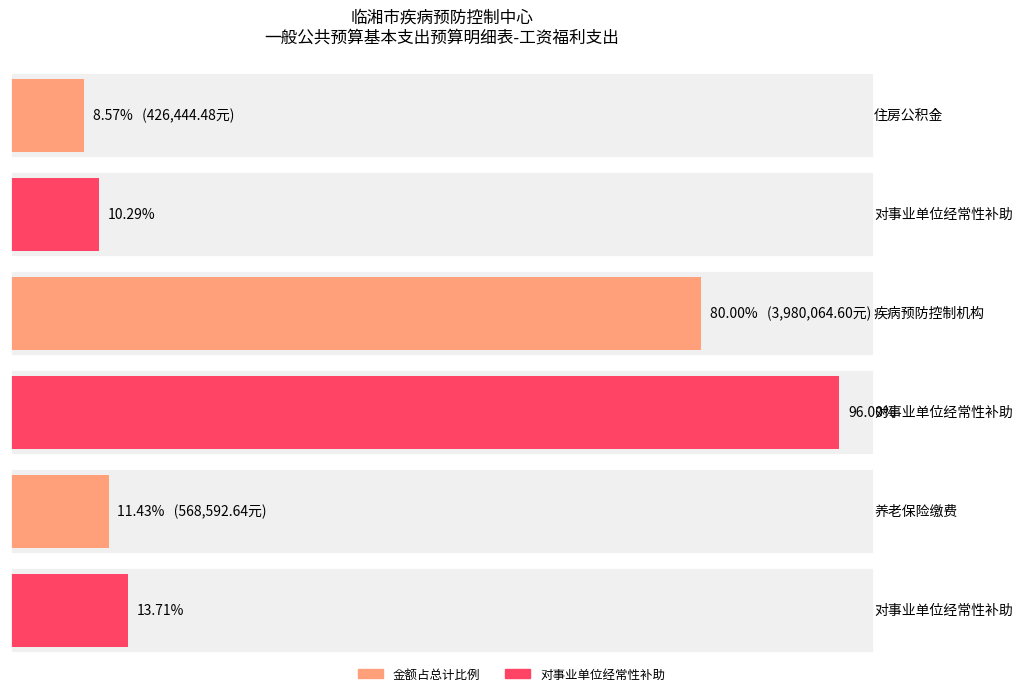

What is the change in value from 住房公积金 to 疾病预防控制机构?

+3553620.1